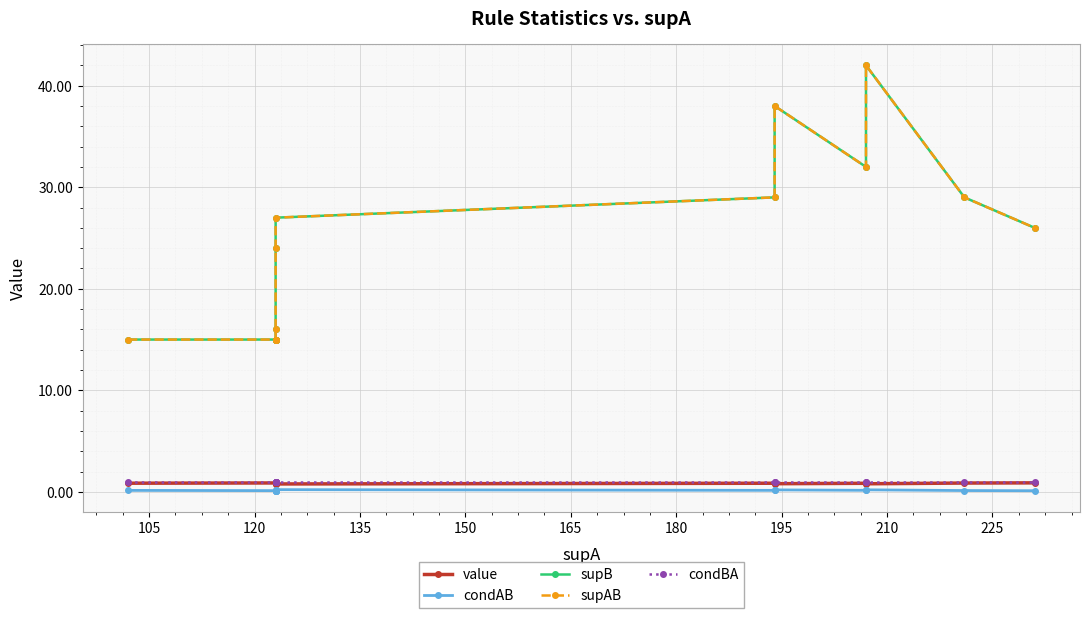

How many lines are shown in the chart?

5